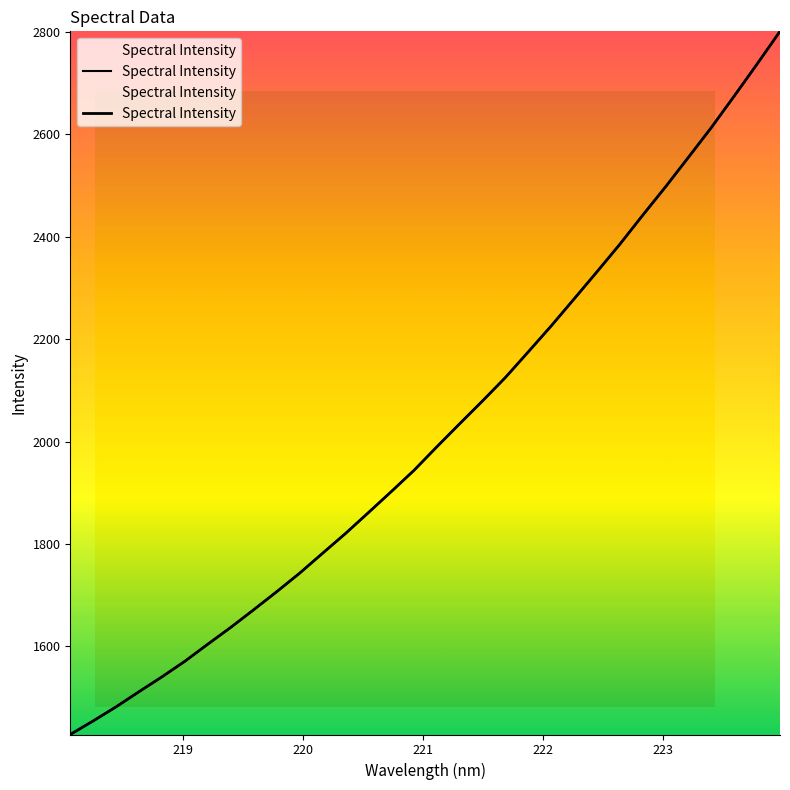

At which label does the data first exceed 1989?

221.1174